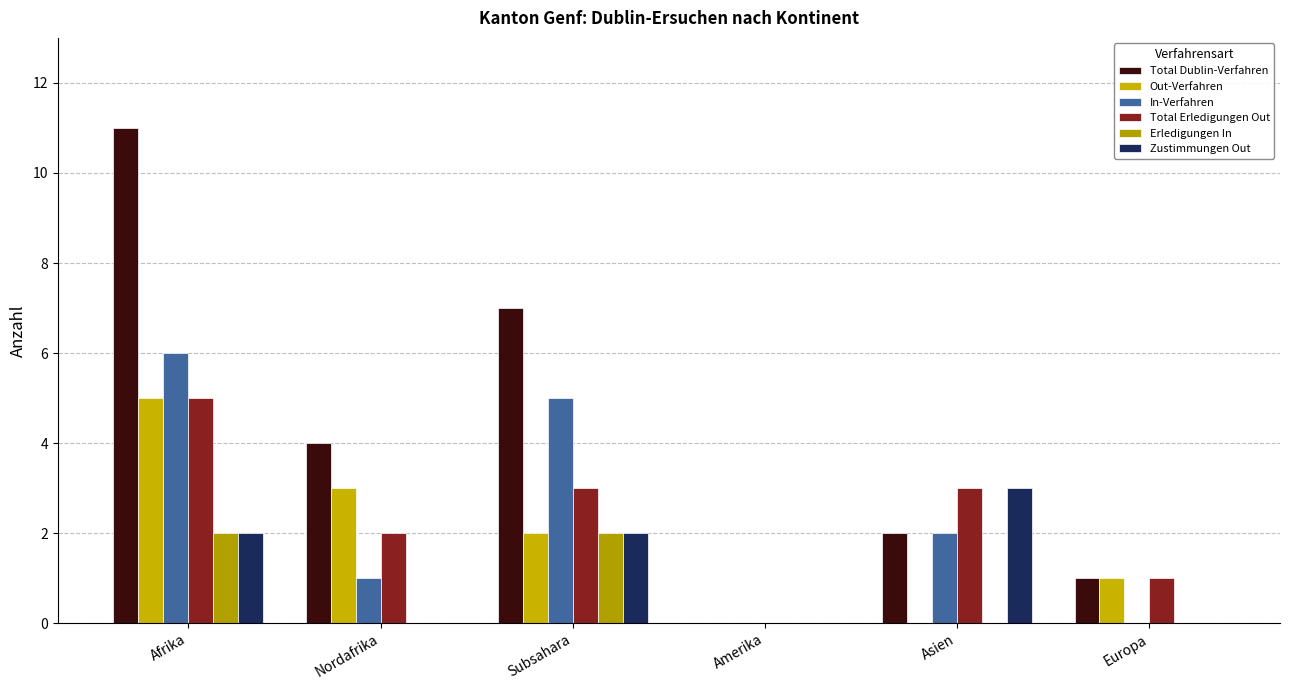

Reading right to left, transcribe all the data shown in this chart.

Total Dublin-Verfahren: 1	2	0	7	4	11
Out-Verfahren: 1	0	0	2	3	5
In-Verfahren: 0	2	0	5	1	6
Total Erledigungen Out: 1	3	0	3	2	5
Erledigungen In: 0	0	0	2	0	2
Zustimmungen Out: 0	3	0	2	0	2